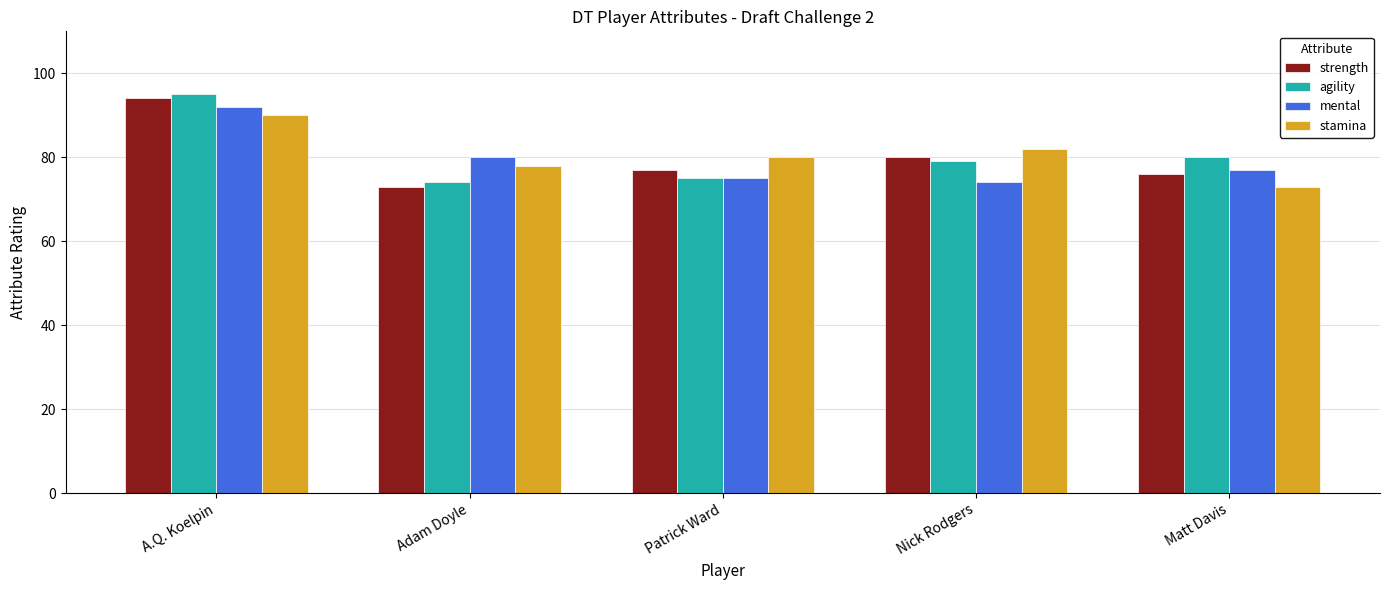

Is the value of mental at Patrick Ward greater than the value of stamina at Patrick Ward?

No